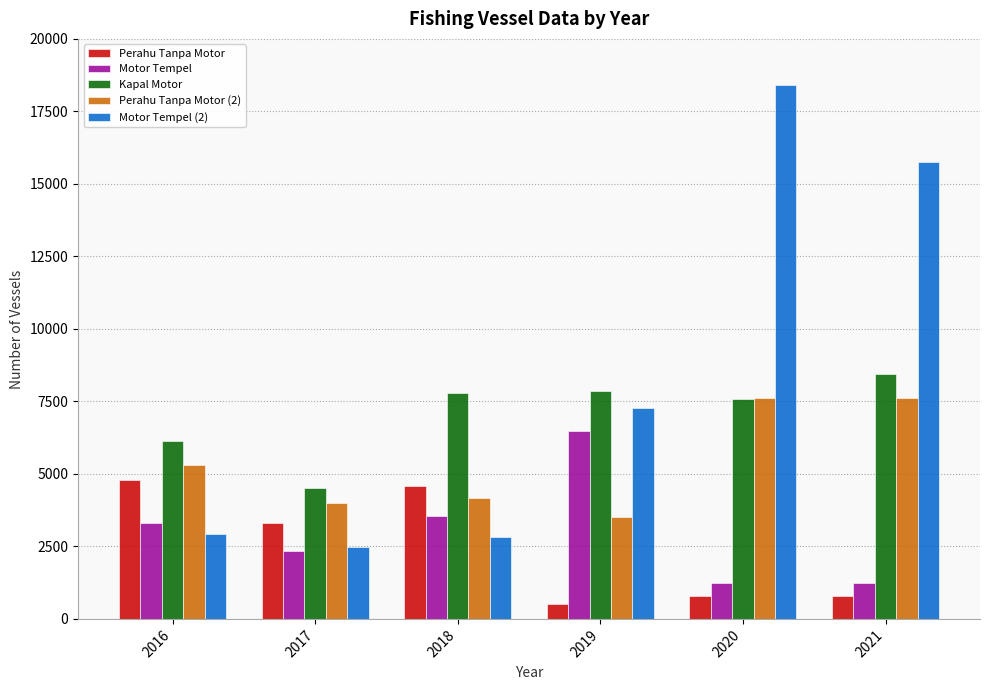

The Kapal Motor series shows 8440 at 2021. True or false?

True